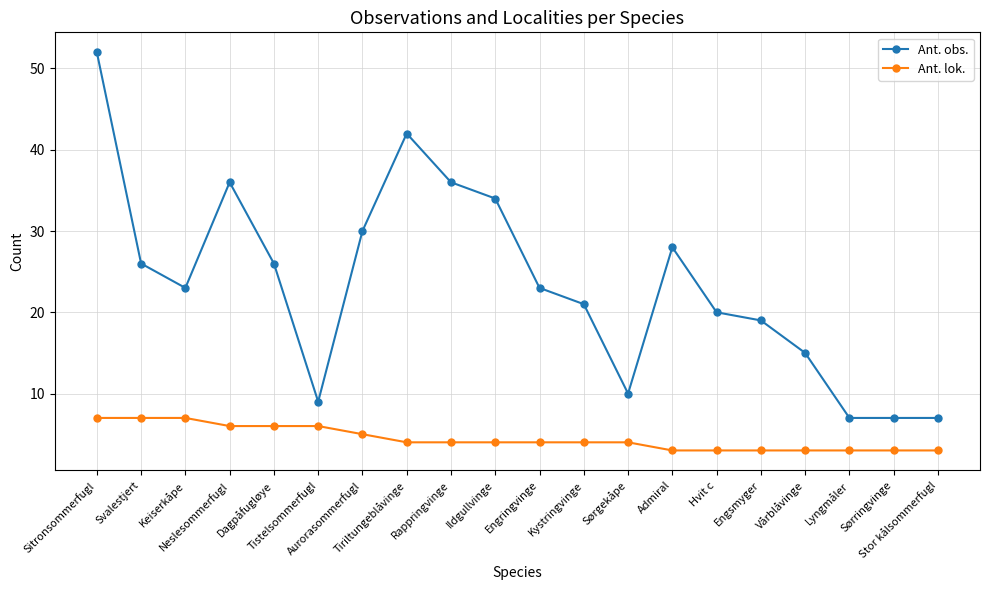

Reading left to right, transcribe all the data shown in this chart.

Ant. obs.: Sitronsommerfugl=52	Svalestjert=26	Keiserkåpe=23	Neslesommerfugl=36	Dagpåfugløye=26	Tistelsommerfugl=9	Aurorasommerfugl=30	Tiriltungeblåvinge=42	Rappringvinge=36	Ildgullvinge=34	Engringvinge=23	Kystringvinge=21	Sørgekåpe=10	Admiral=28	Hvit c=20	Engsmyger=19	Vårblåvinge=15	Lyngmåler=7	Sørringvinge=7	Stor kålsommerfugl=7
Ant. lok.: Sitronsommerfugl=7	Svalestjert=7	Keiserkåpe=7	Neslesommerfugl=6	Dagpåfugløye=6	Tistelsommerfugl=6	Aurorasommerfugl=5	Tiriltungeblåvinge=4	Rappringvinge=4	Ildgullvinge=4	Engringvinge=4	Kystringvinge=4	Sørgekåpe=4	Admiral=3	Hvit c=3	Engsmyger=3	Vårblåvinge=3	Lyngmåler=3	Sørringvinge=3	Stor kålsommerfugl=3